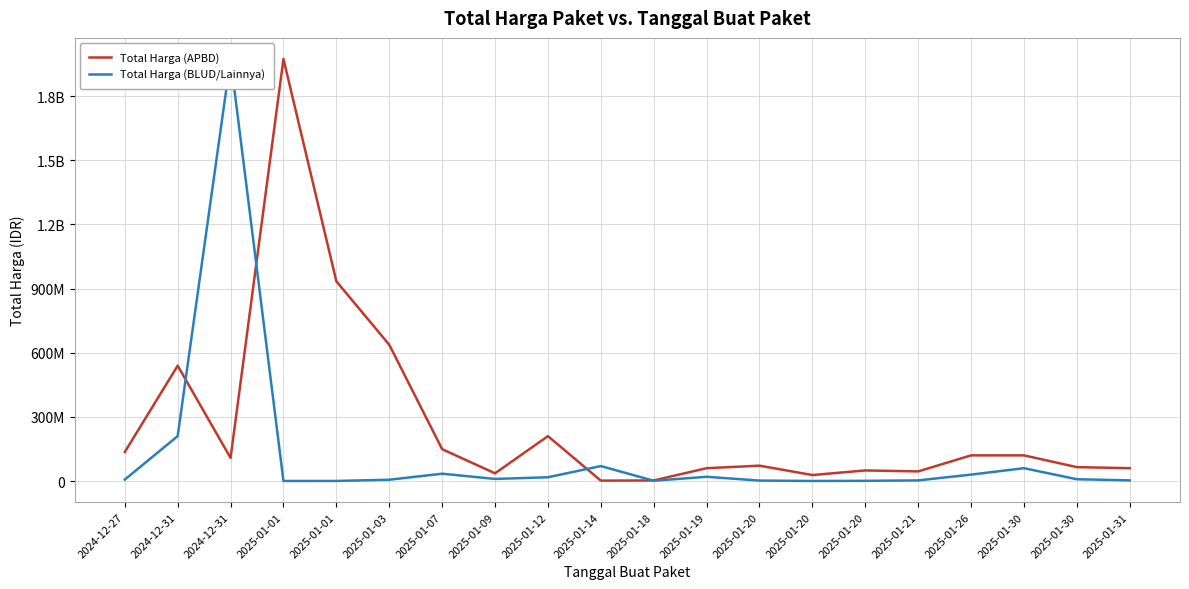

List the labels in order of Total Harga (BLUD/Lainnya) value, largest first.

2024-12-31, 2024-12-31, 2025-01-14, 2025-01-30, 2025-01-07, 2025-01-26, 2025-01-19, 2025-01-12, 2025-01-09, 2025-01-30, 2024-12-27, 2025-01-03, 2025-01-31, 2025-01-21, 2025-01-20, 2025-01-18, 2025-01-20, 2025-01-01, 2025-01-01, 2025-01-20